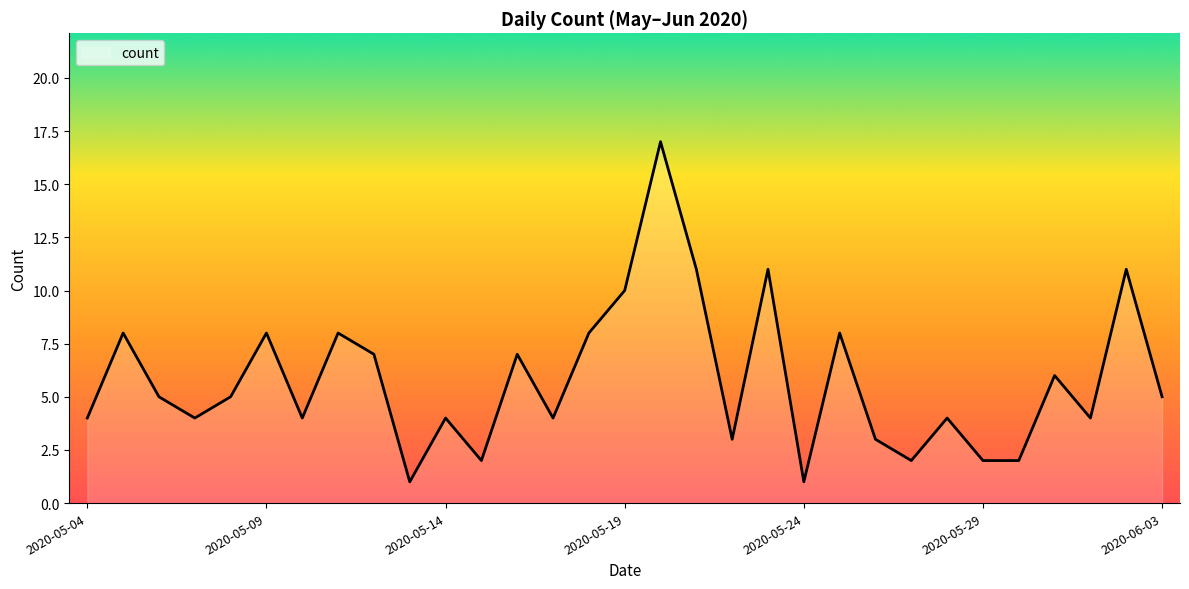

What is the difference between the maximum and minimum values?

16